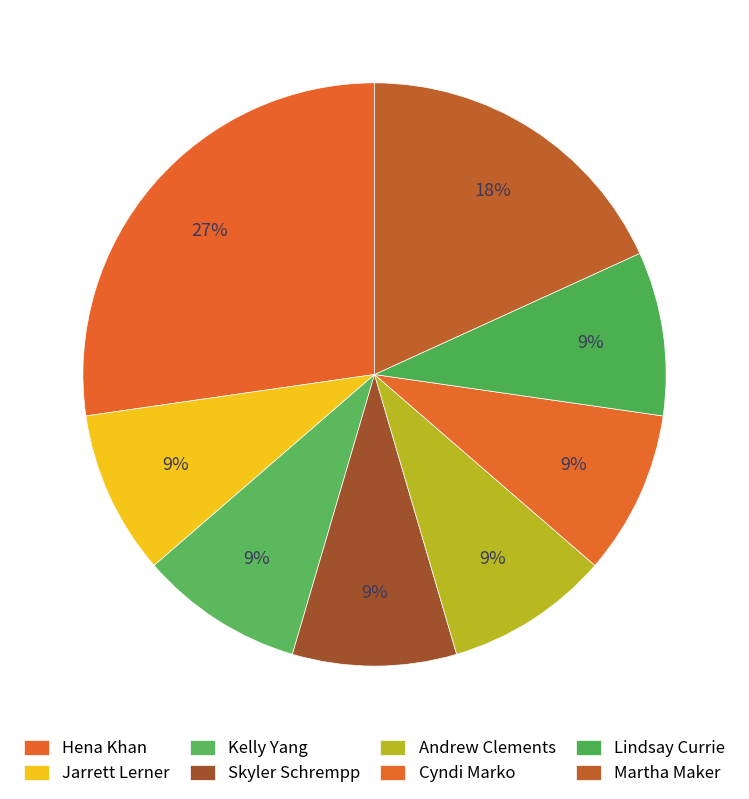

How many segments does this pie chart have?

8